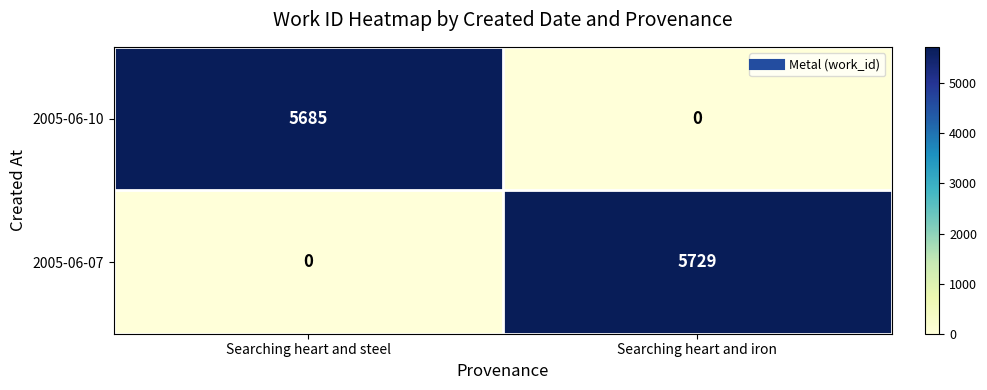

At how many categories does at least one series exceed 287?

2